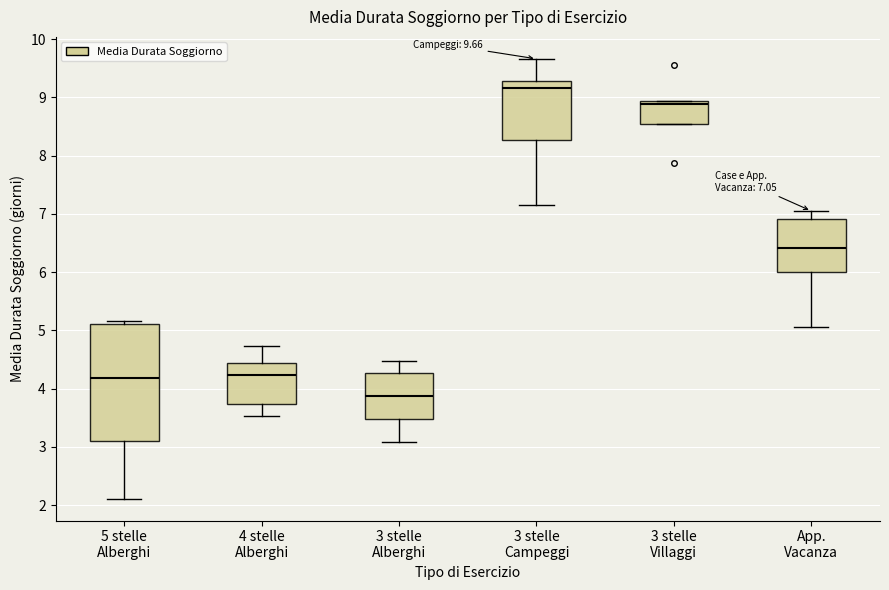

Which box's median line is the highest?

3 stelle Campeggi